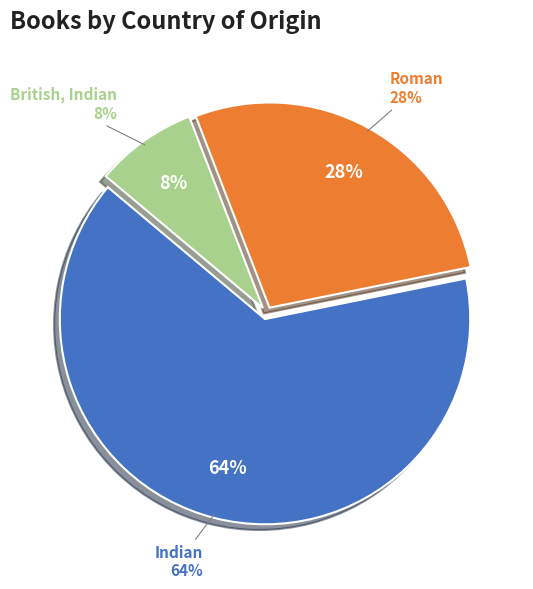

How many segments does this pie chart have?

3